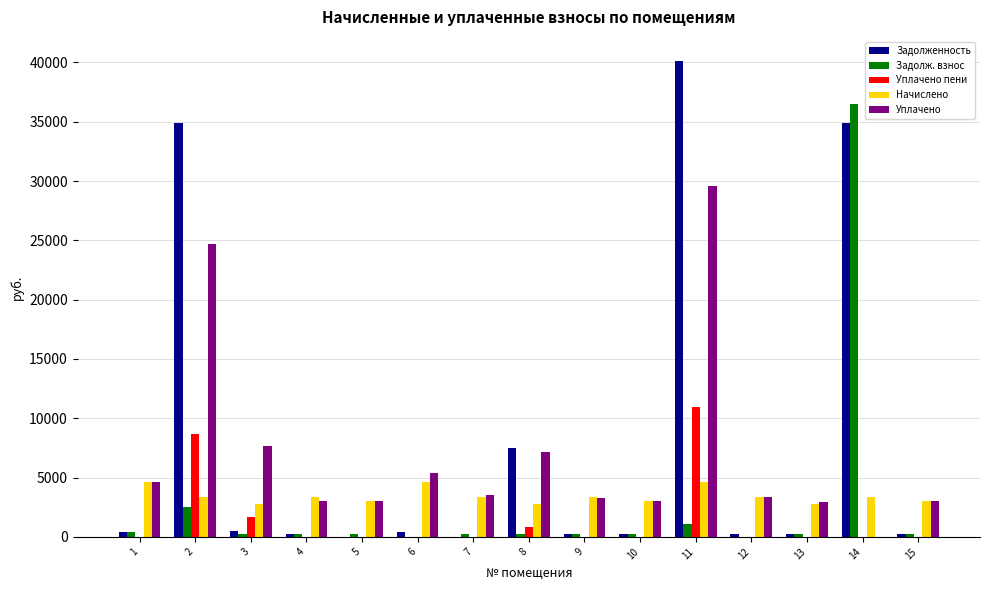

At which category is the sum across all series the highest?

11